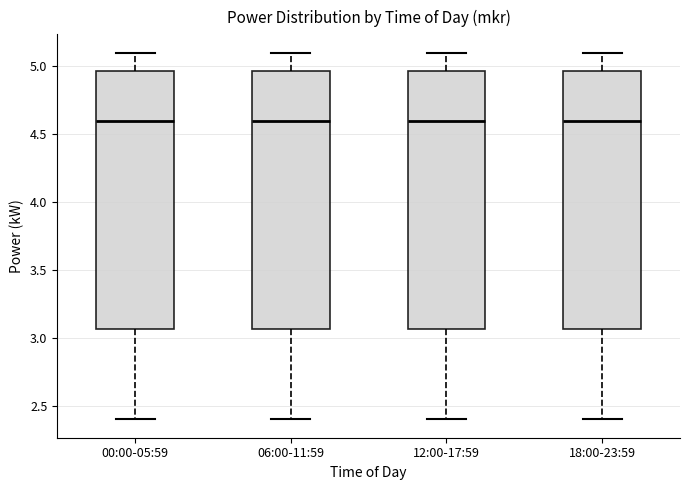

Reading left to right, read every box against the y-axis: the position of its median line, the range the box covers, and the ends of its whiskers. The values are not printed on the chart, so give them approximately, as read against the axis.

00:00-05:59: median 4.60, box 3.05 to 4.95, whiskers 2.40 to 5.10
06:00-11:59: median 4.60, box 3.05 to 4.95, whiskers 2.40 to 5.10
12:00-17:59: median 4.60, box 3.05 to 4.95, whiskers 2.40 to 5.10
18:00-23:59: median 4.60, box 3.05 to 4.95, whiskers 2.40 to 5.10